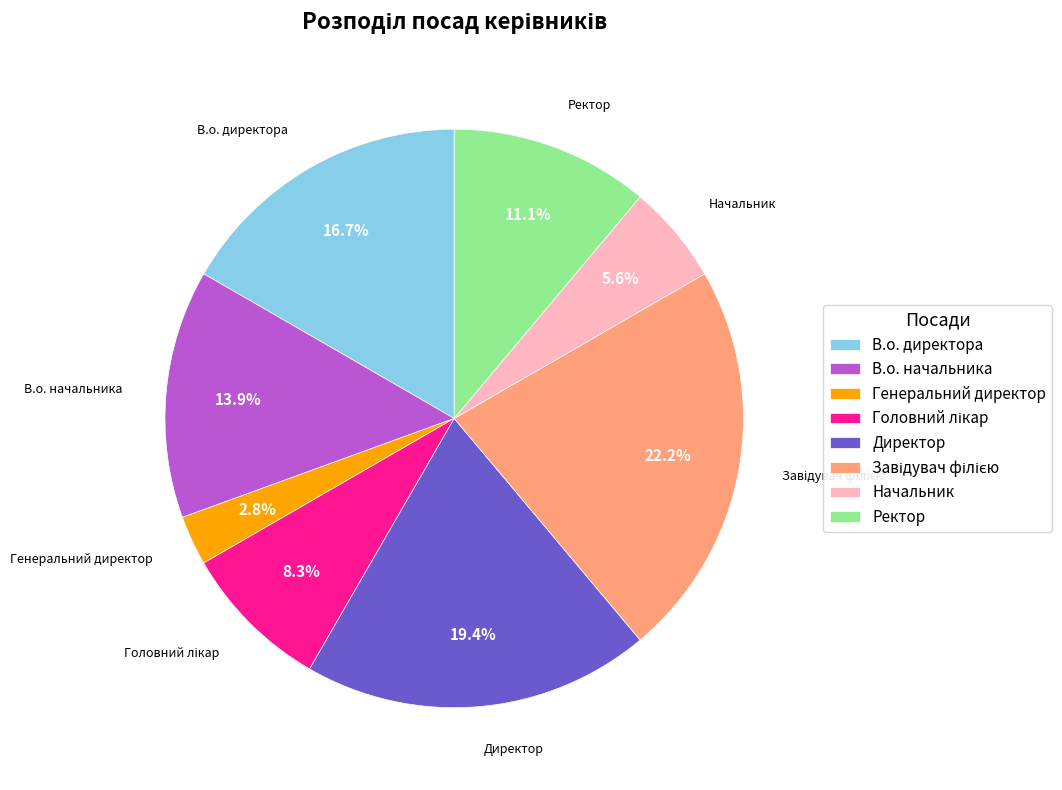

True or false: В.о. директора accounts for 17% of the total.

True